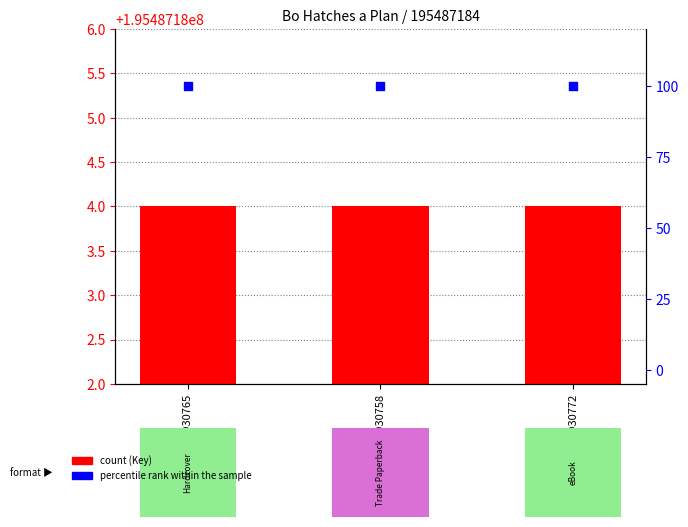

Which series contains the lowest Y value?

percentile rank within the sample